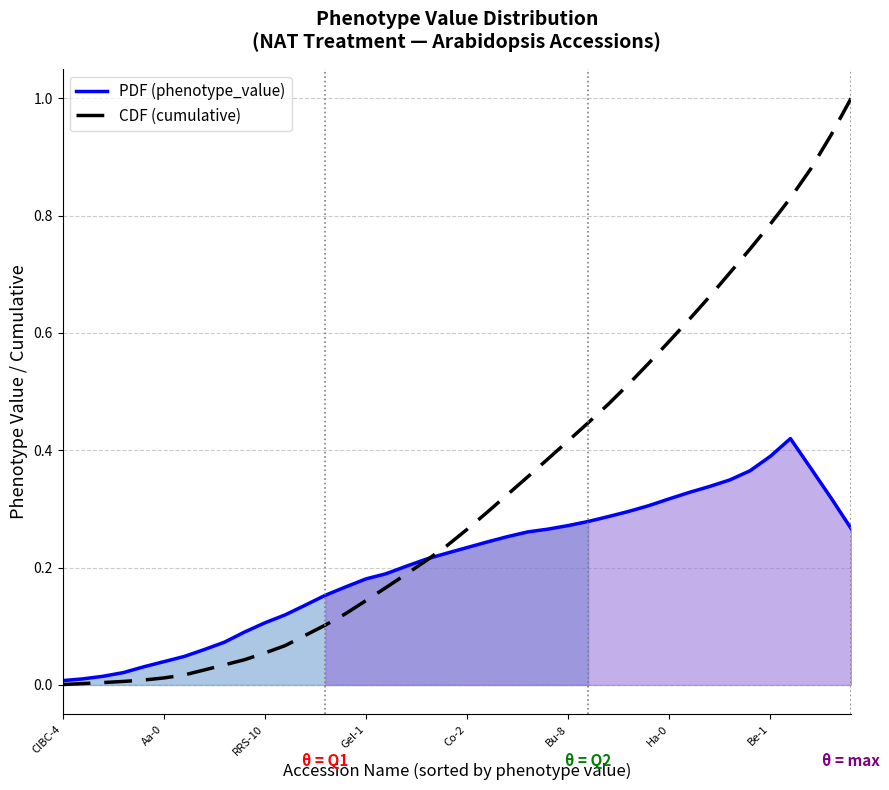

What is the highest value of the CDF (cumulative) series?

1.0